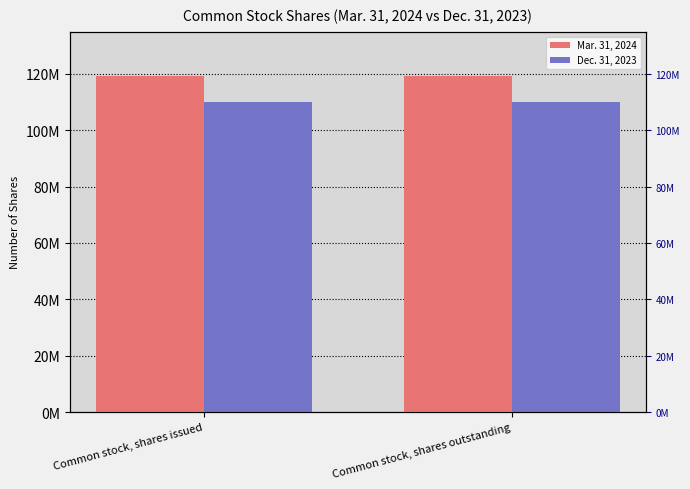

True or false: Mar. 31, 2024 has a value of 119221230 at Common stock, shares outstanding.

True